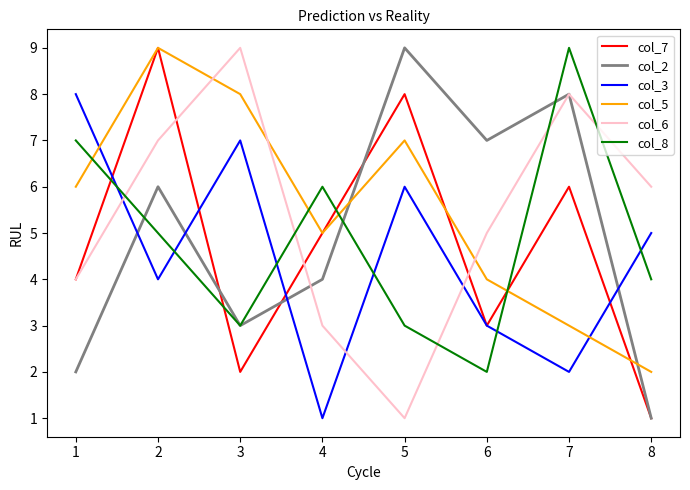

How many interior local peaks does the col_5 series have?

2